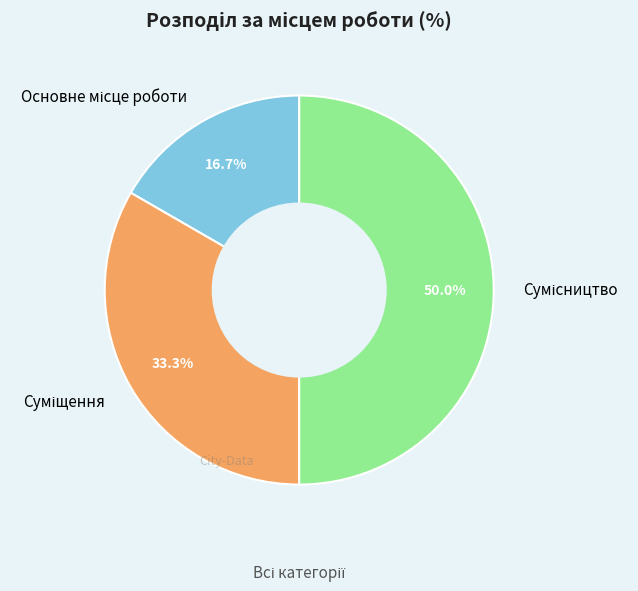

The Основне місце роботи slice represents 17% of the pie. True or false?

True